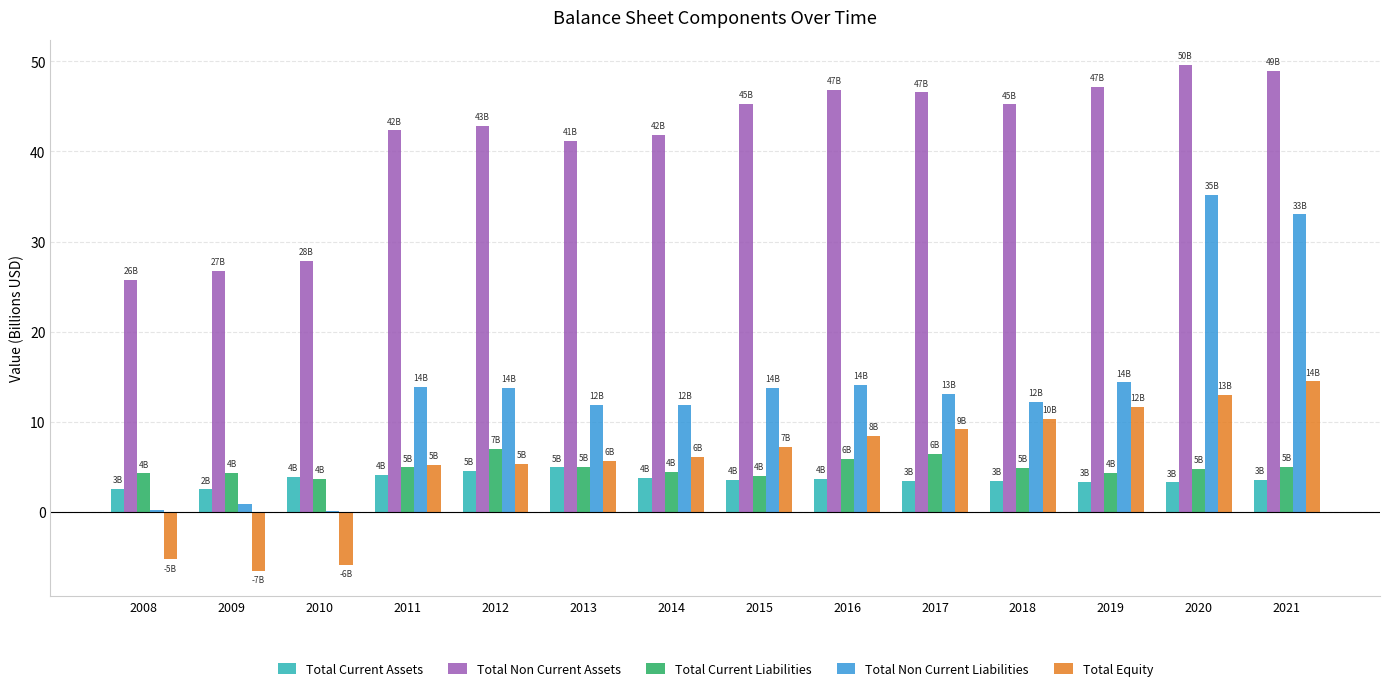

What is the approximate value of Total Non Current Assets at 2018?

45.2